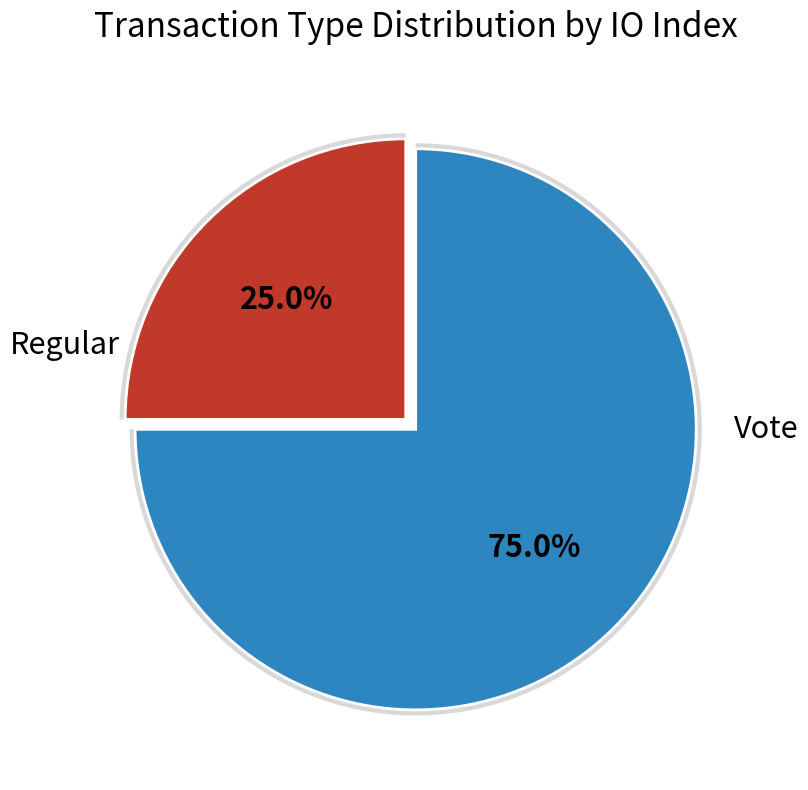

Combined, do Regular and Vote account for over 50%?

Yes